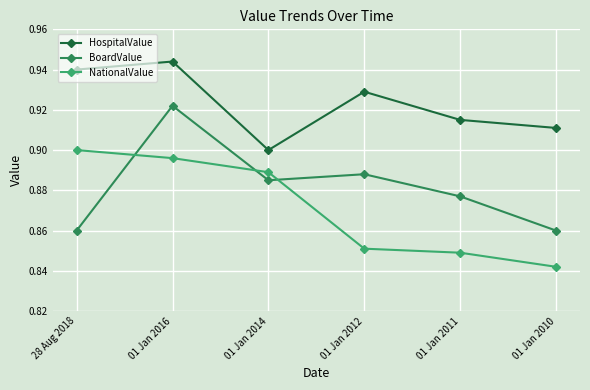

Which label corresponds to the smallest value in the chart?

01 Jan 2010